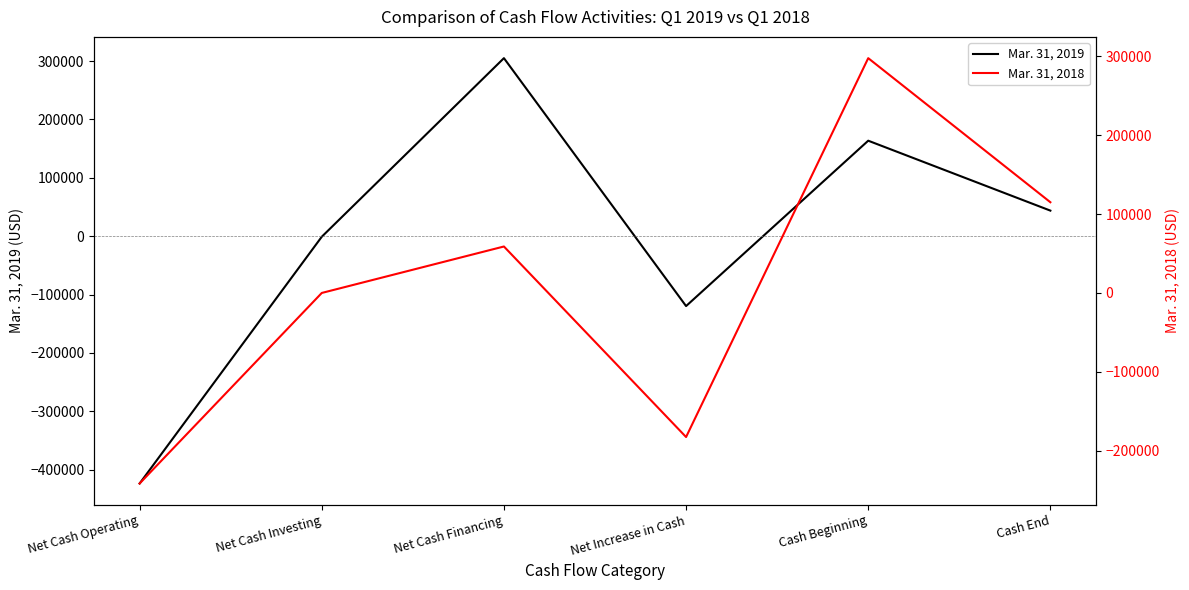

What is the difference between the highest and lowest values at Cash End?

71195